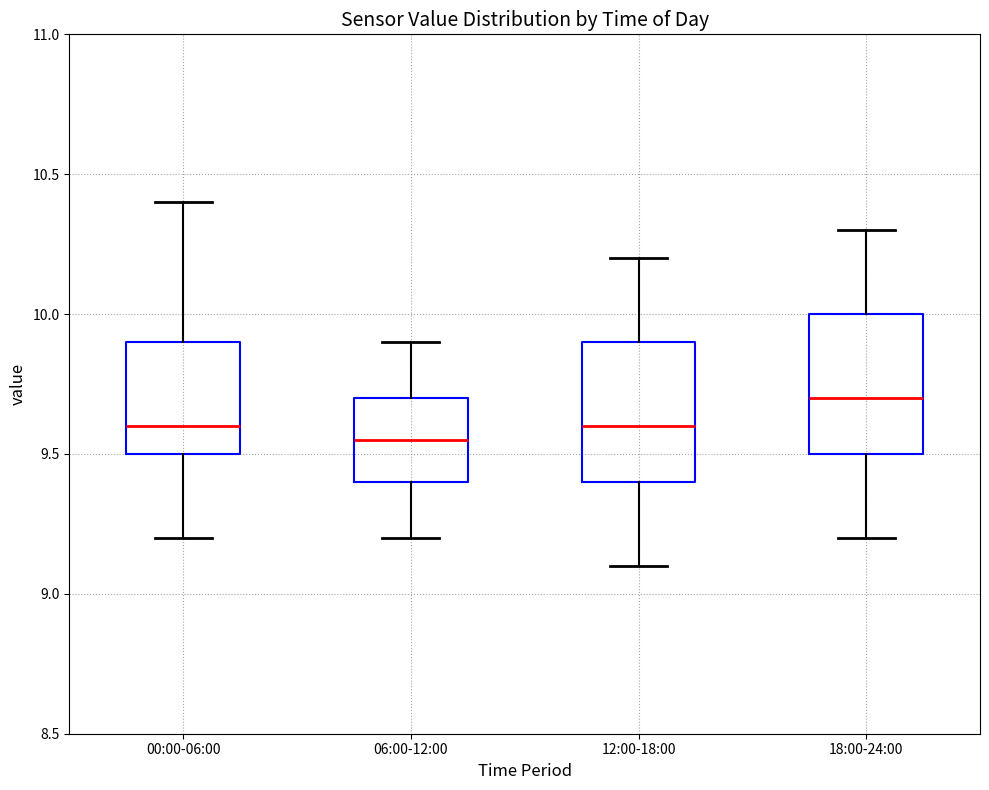

Where is the upper edge of the box for 06:00-12:00 on the y-axis? The values are not printed on the chart, so give them approximately, as read against the axis.

9.70